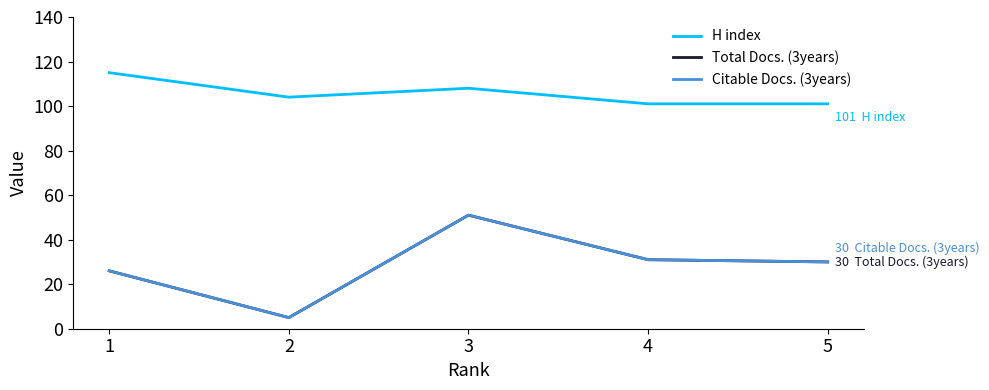

What is the value of the Total Docs. (3years) point at the 1st from the left?

26